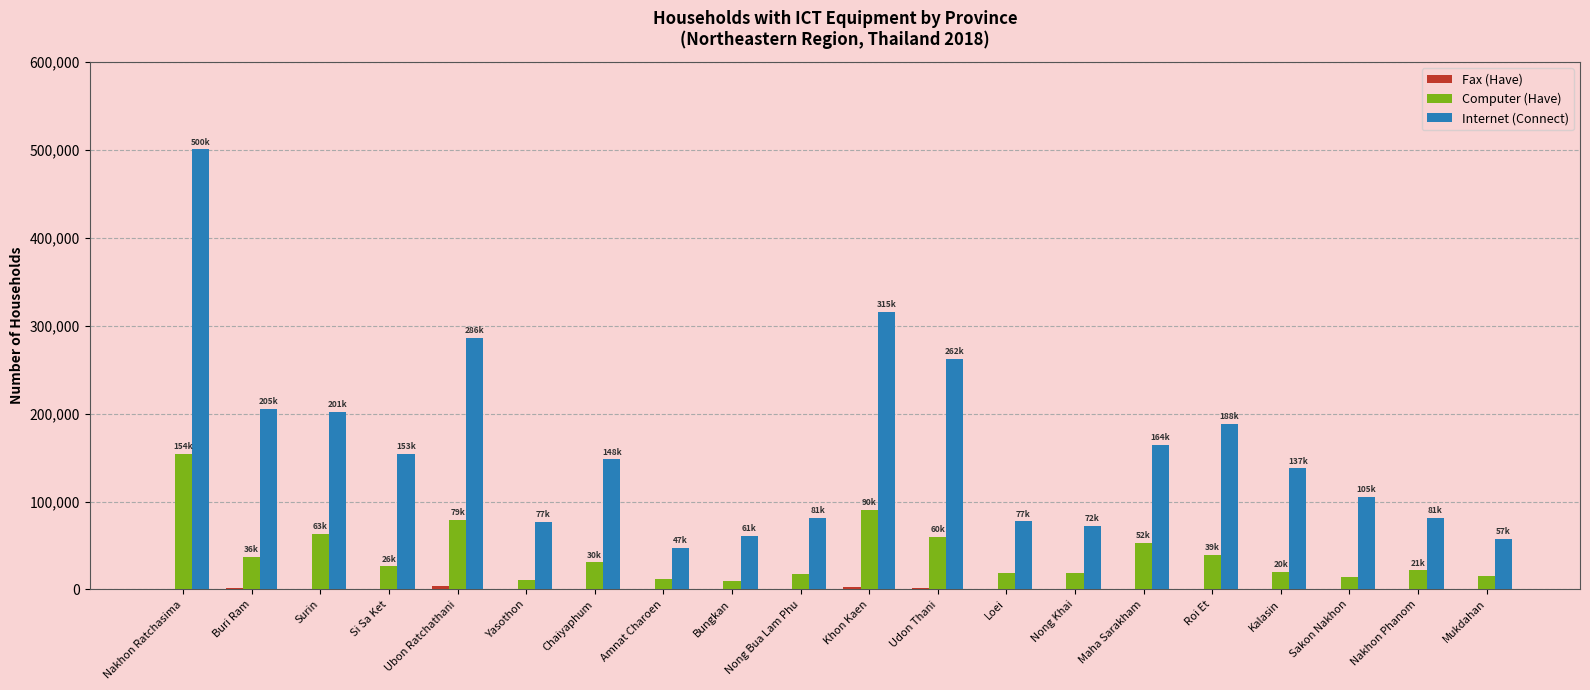

What is the sum of the Computer (Have) values at Udon Thani and Surin?

123435